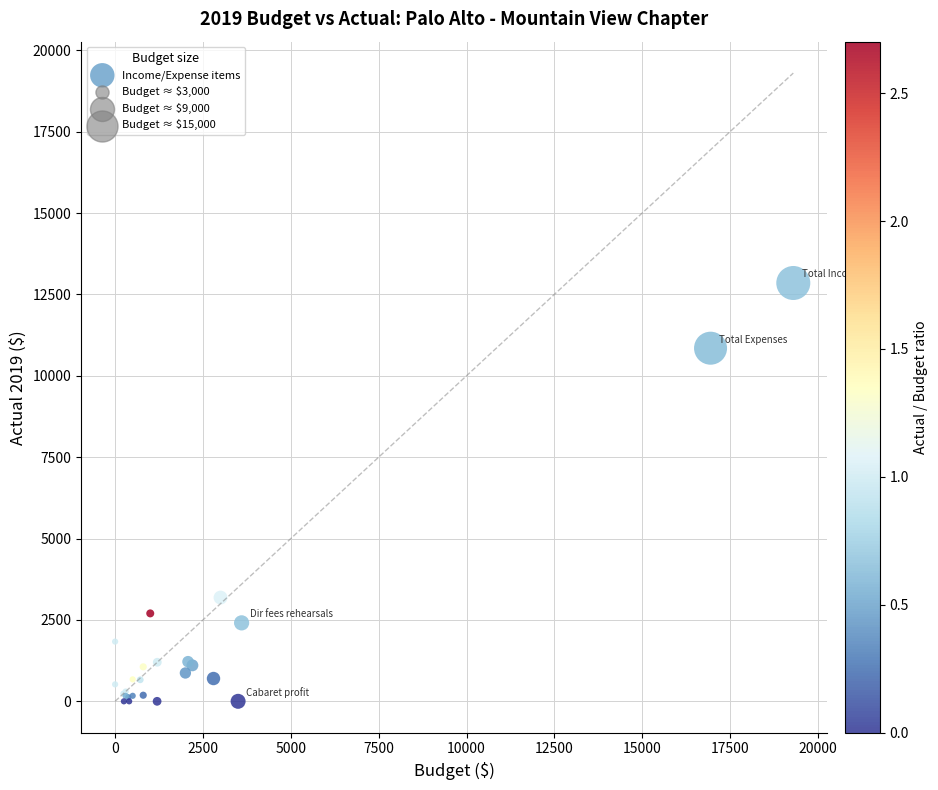

What Y value in the scatter plot is closest to 6425?

3187